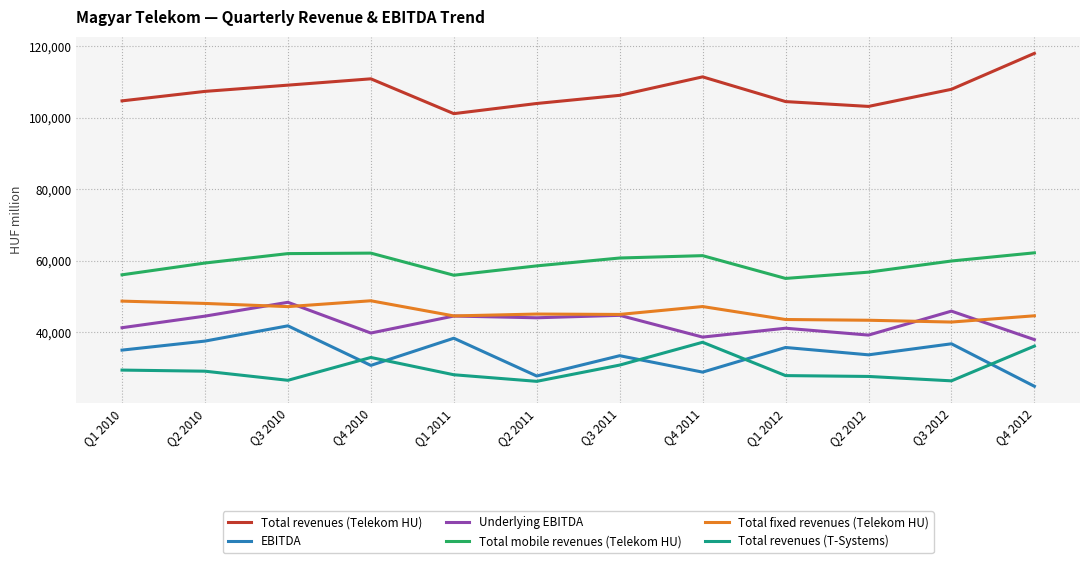

At how many categories does at least one series exceed 90943?

12